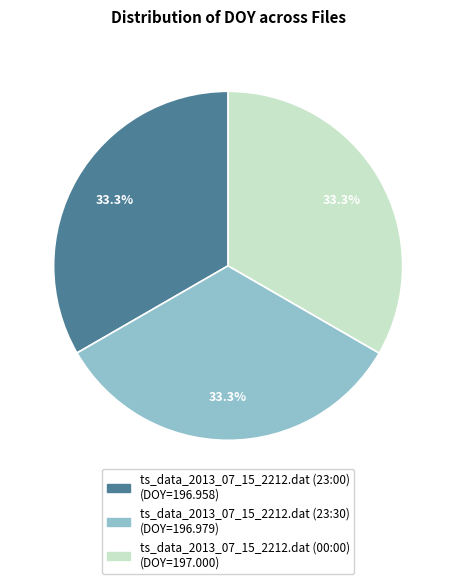

How many slices are in this pie chart?

3